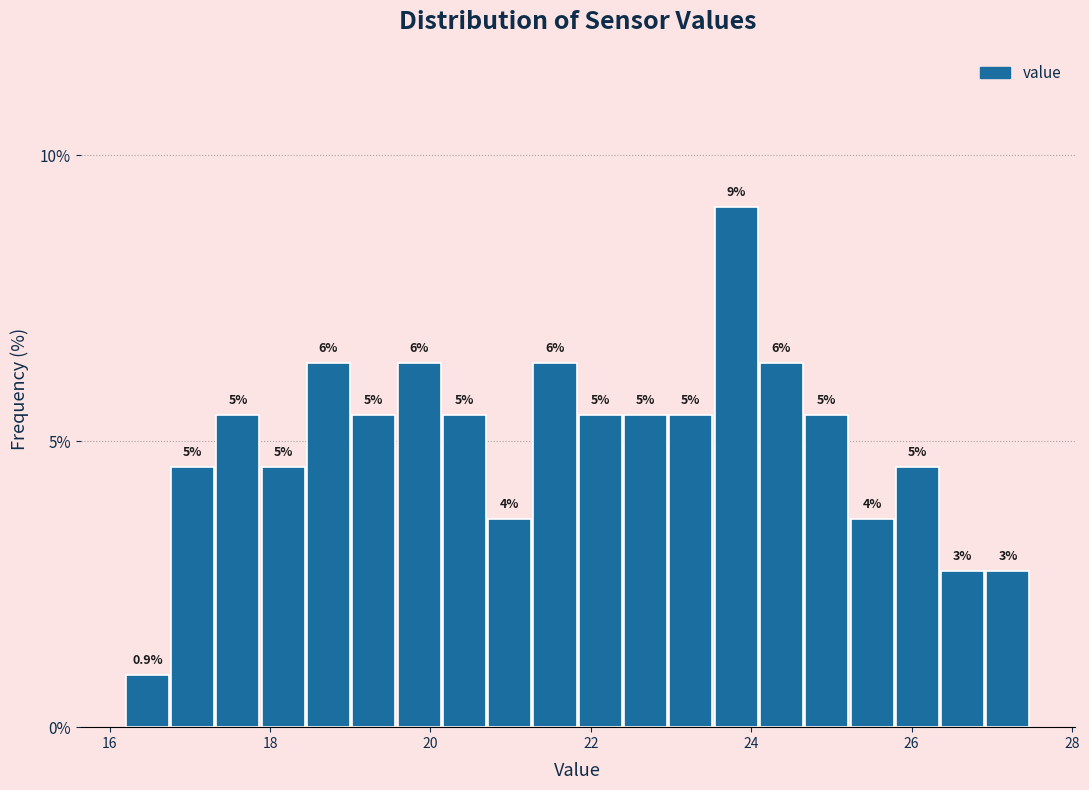

Around what value on the x-axis is the tallest bar? Give the approximate position of its centre, as read against the axis.

23.8